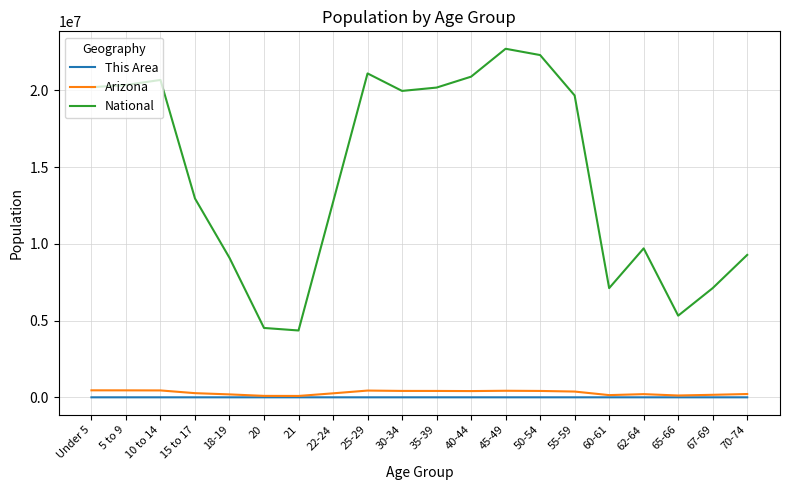

What is the difference between the highest and lowest values at 55-59?

19664726